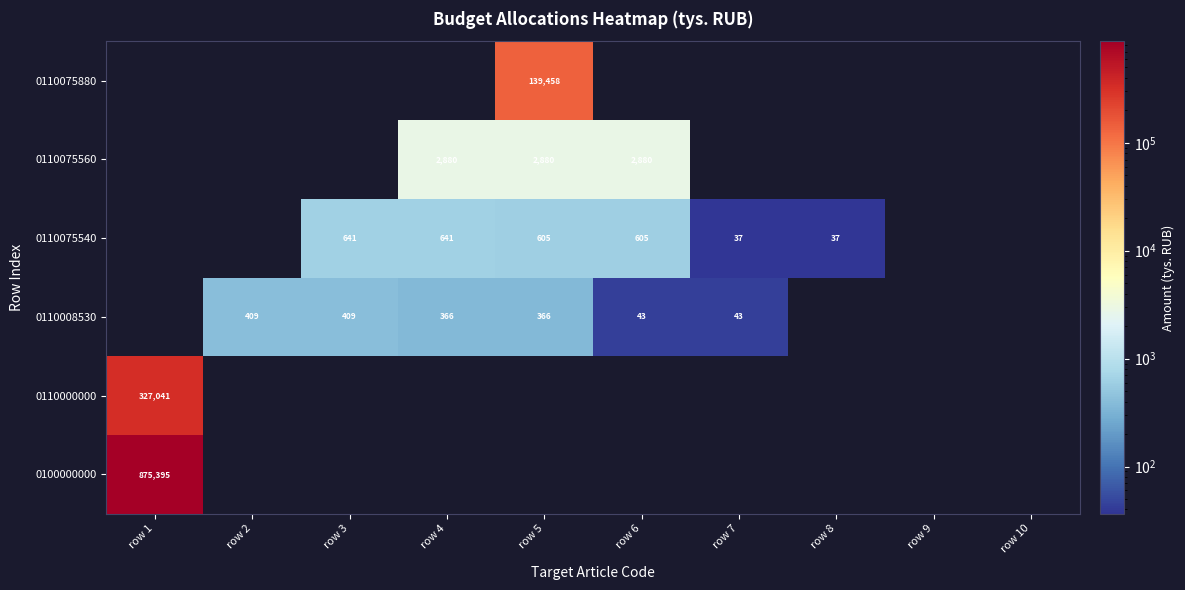

The 0110008530 series shows 25 at row 6. True or false?

False